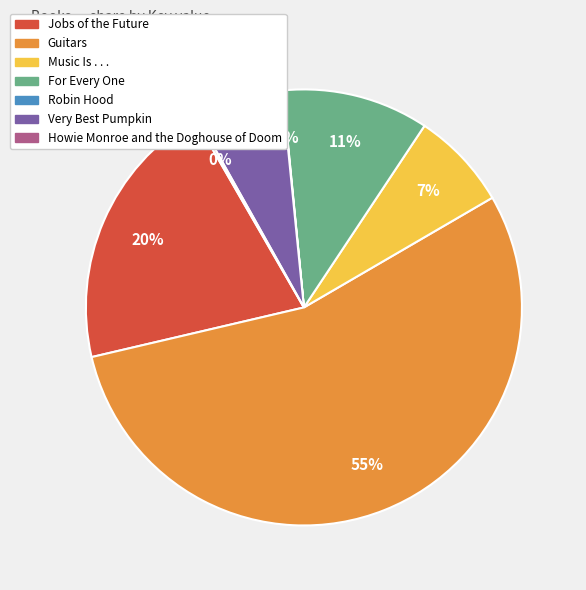

The Guitars slice represents 55% of the pie. True or false?

True